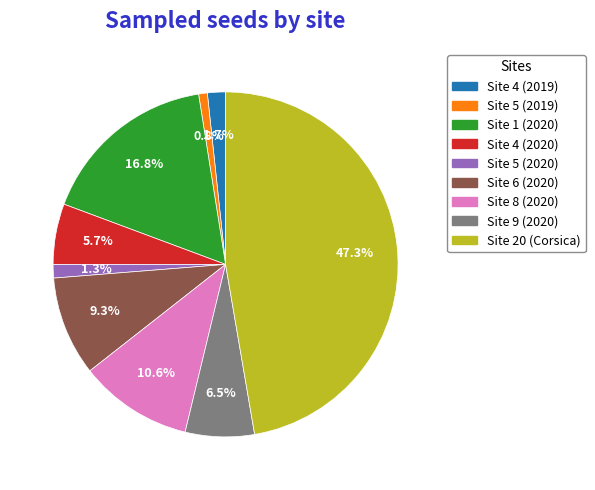

How much of the chart is everything except Site 5 (2020)?

98.7%